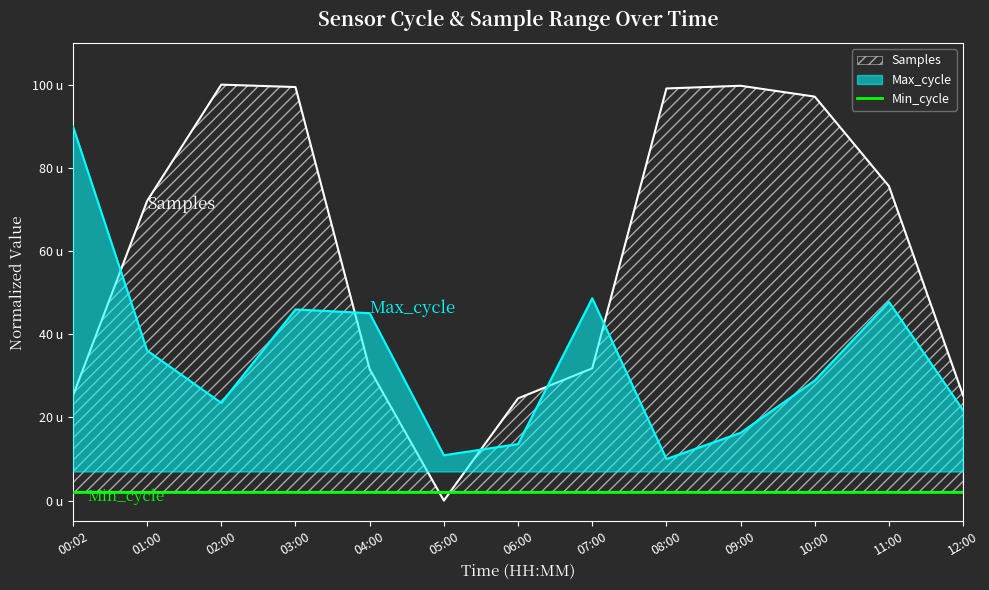

Reading right to left, list all the values displayed in this chart.

Samples: 12:00=25.2	11:00=75.6	10:00=97.1	09:00=99.7	08:00=99.1	07:00=31.8	06:00=24.6	05:00=0.0	04:00=31.6	03:00=99.4	02:00=100.0	01:00=72.0	00:02=25.2
Max_cycle: 12:00=21.7	11:00=47.8	10:00=28.9	09:00=16.3	08:00=10.0	07:00=48.7	06:00=13.6	05:00=10.9	04:00=45.1	03:00=46.0	02:00=23.5	01:00=36.1	00:02=90.0